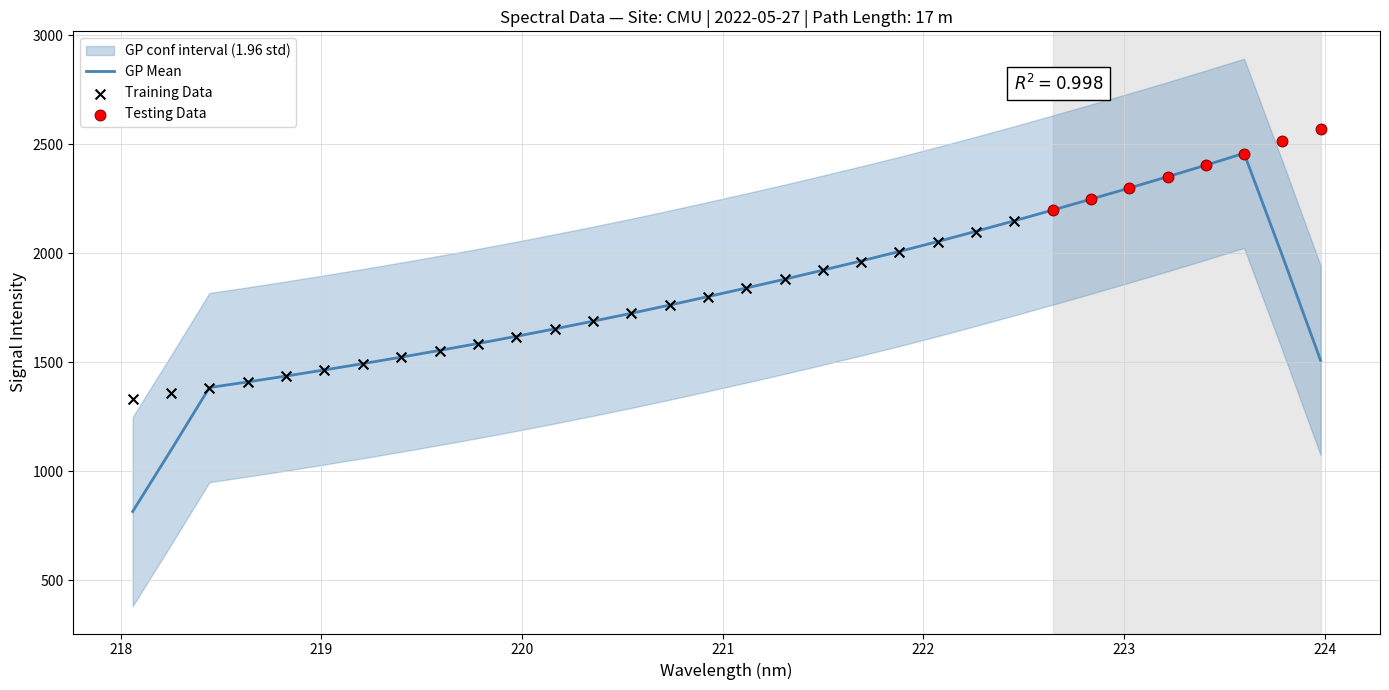

What is the change in value from 219.3979 to 220.5444?

+201.4